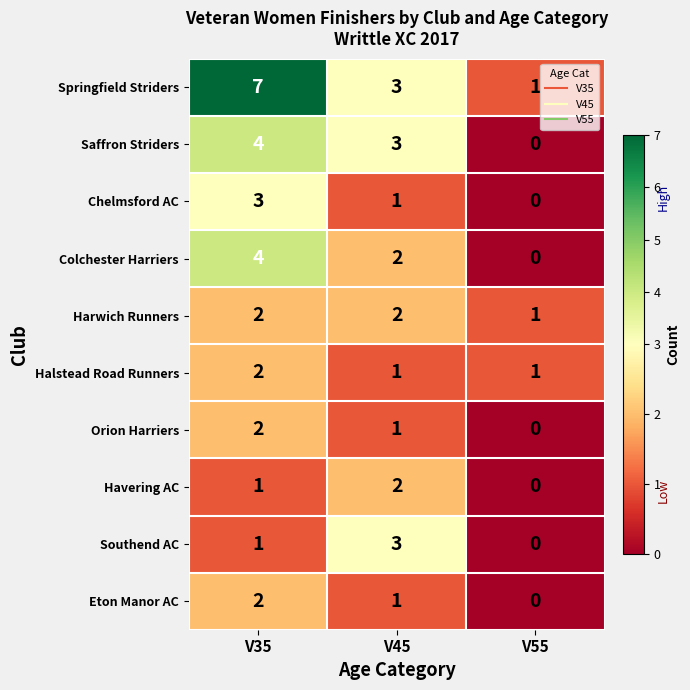

Is it true that Eton Manor AC equals 1 at V35?

False